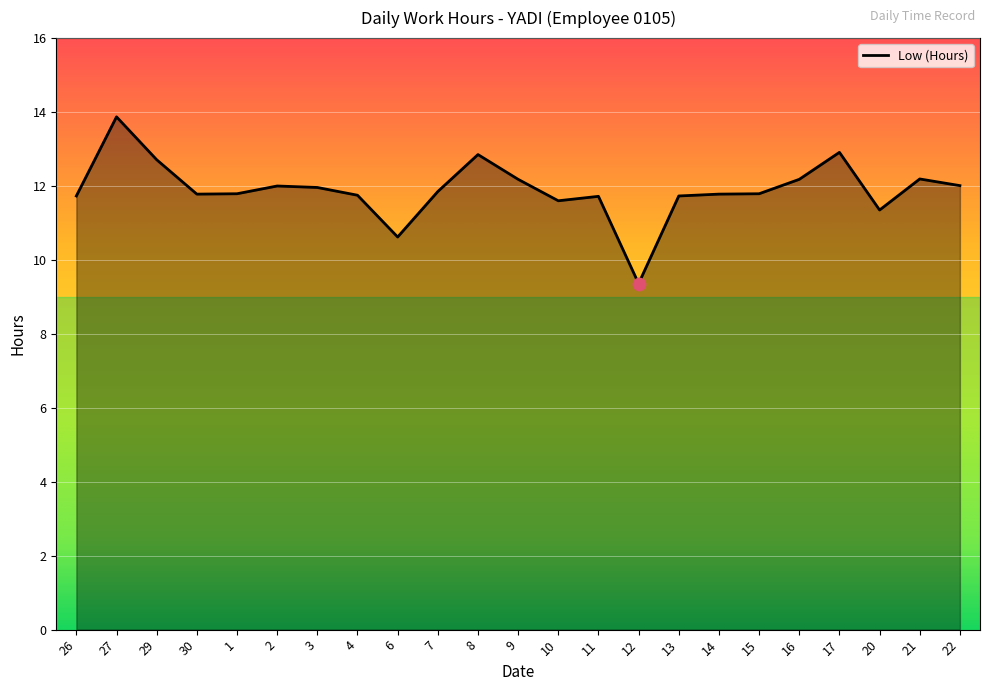

Between 9 and 11, which is larger?

9